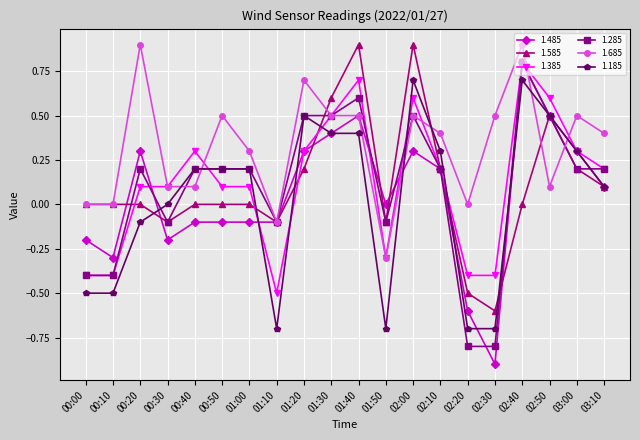

What is the sum of the 1.585 values at 01:10 and 00:40?

-0.1